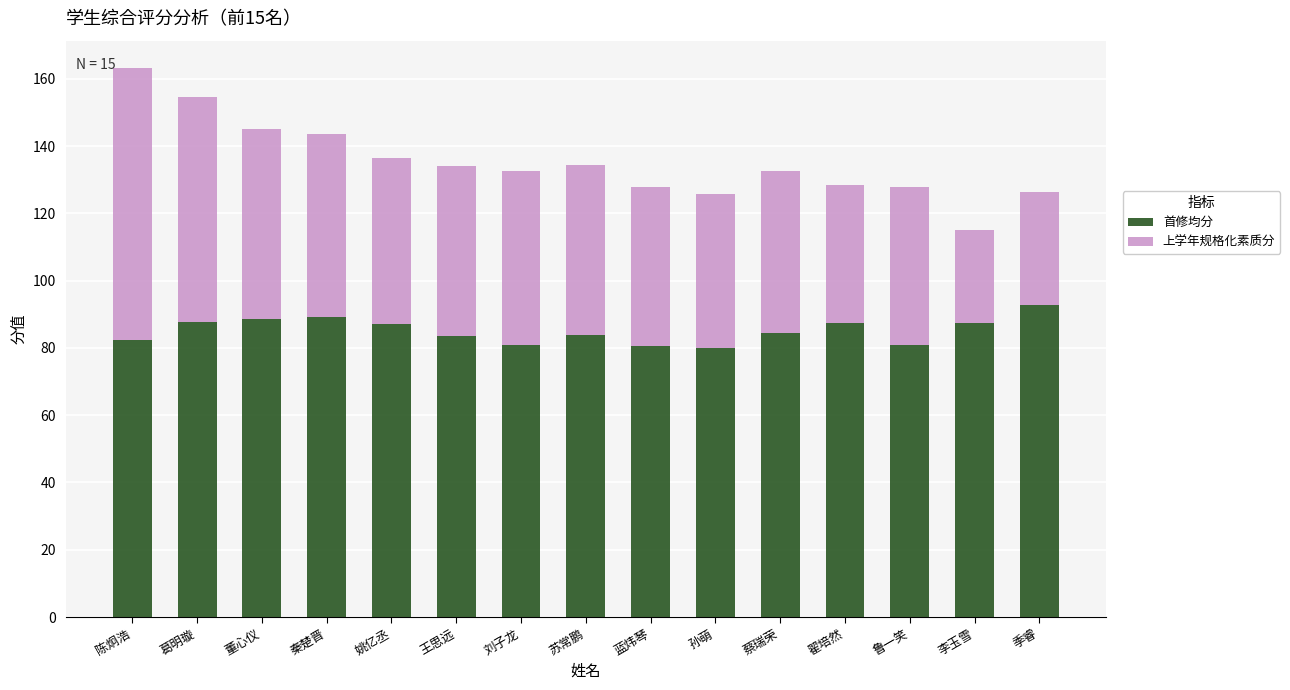

What is the difference between the second highest and second lowest values in the 首修均分 series?

8.6